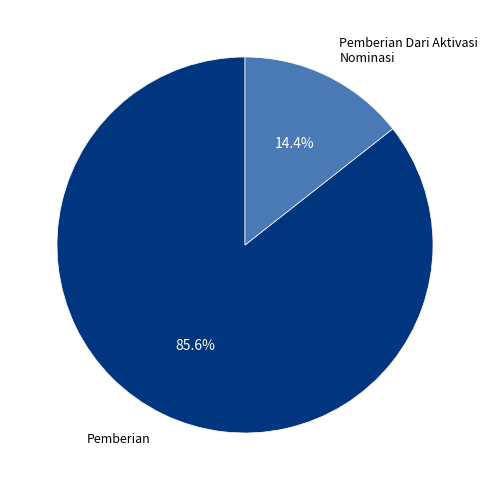

Is there any slice that represents more than half of the pie?

Yes